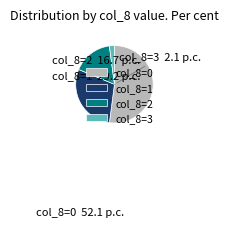

Count the number of slices in the pie.

4